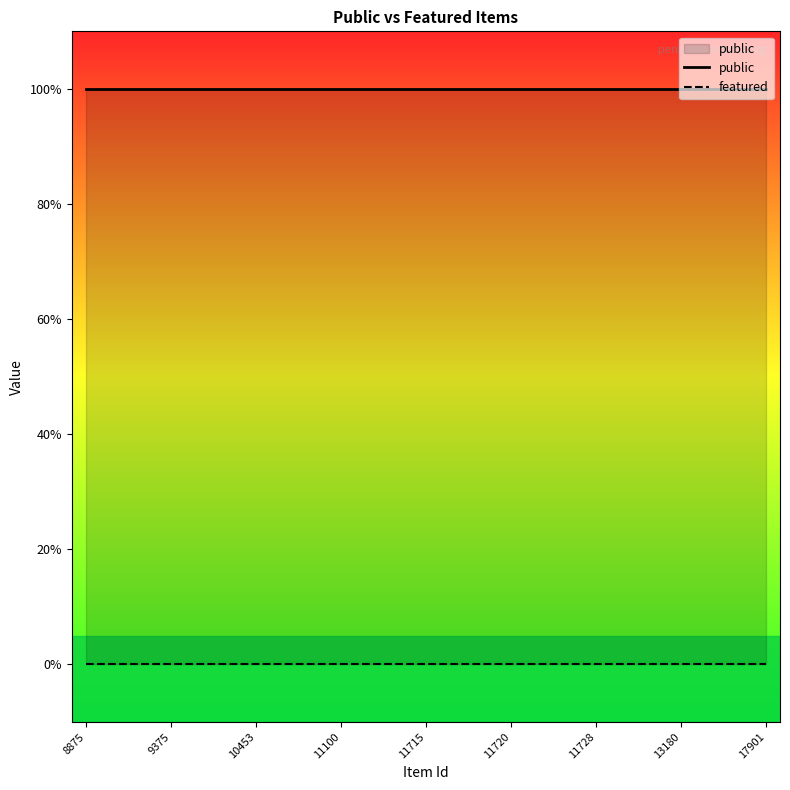

What position from the left is 10453?

7